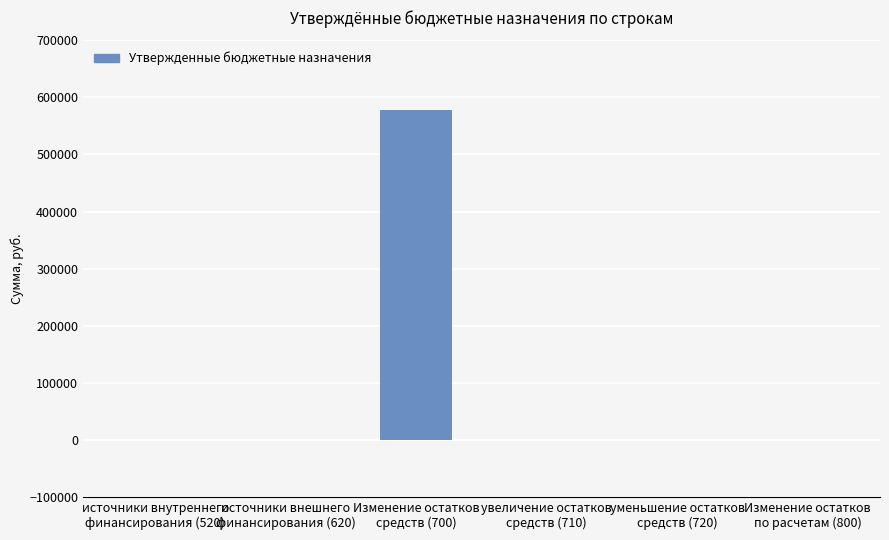

Reading left to right, what are all the values shown in this chart?

0.0	0.0	578431.2	0.0	0.0	0.0